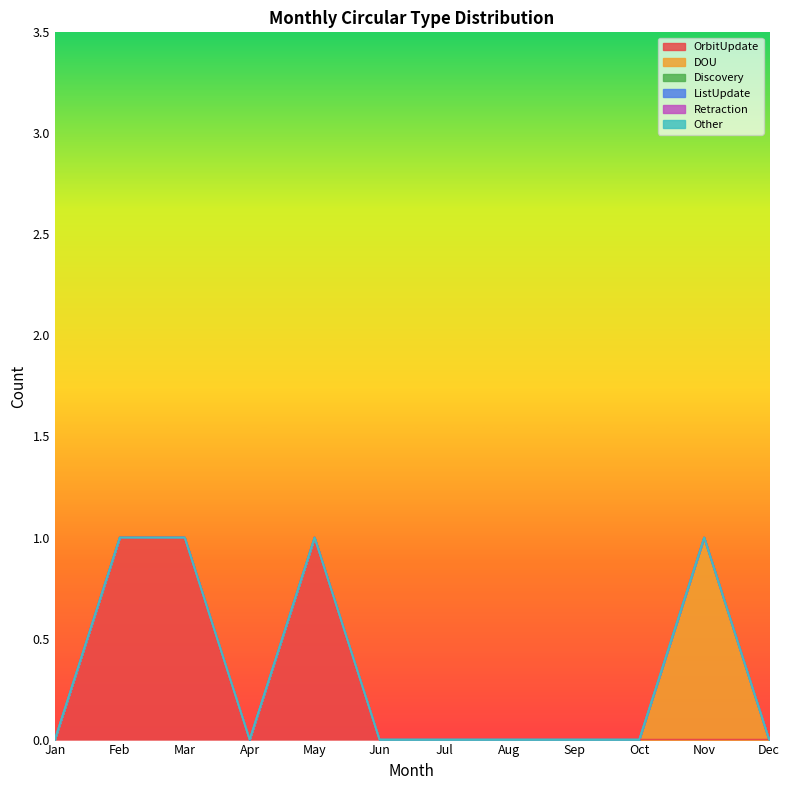

What is the sum of the OrbitUpdate values at Jan and Mar?

1